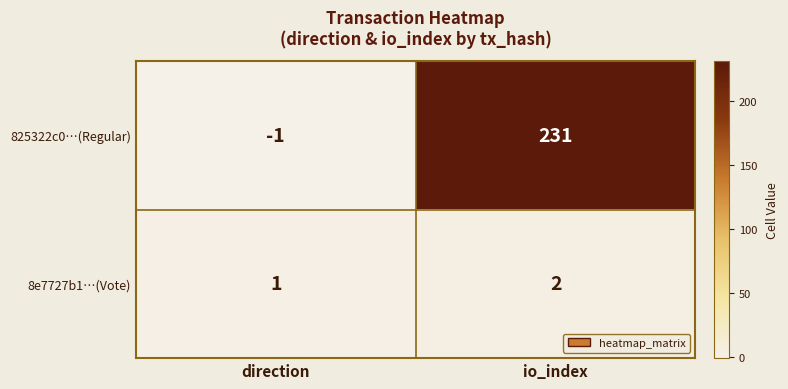

Which series has the widest spread of values?

825322c0…(Regular)